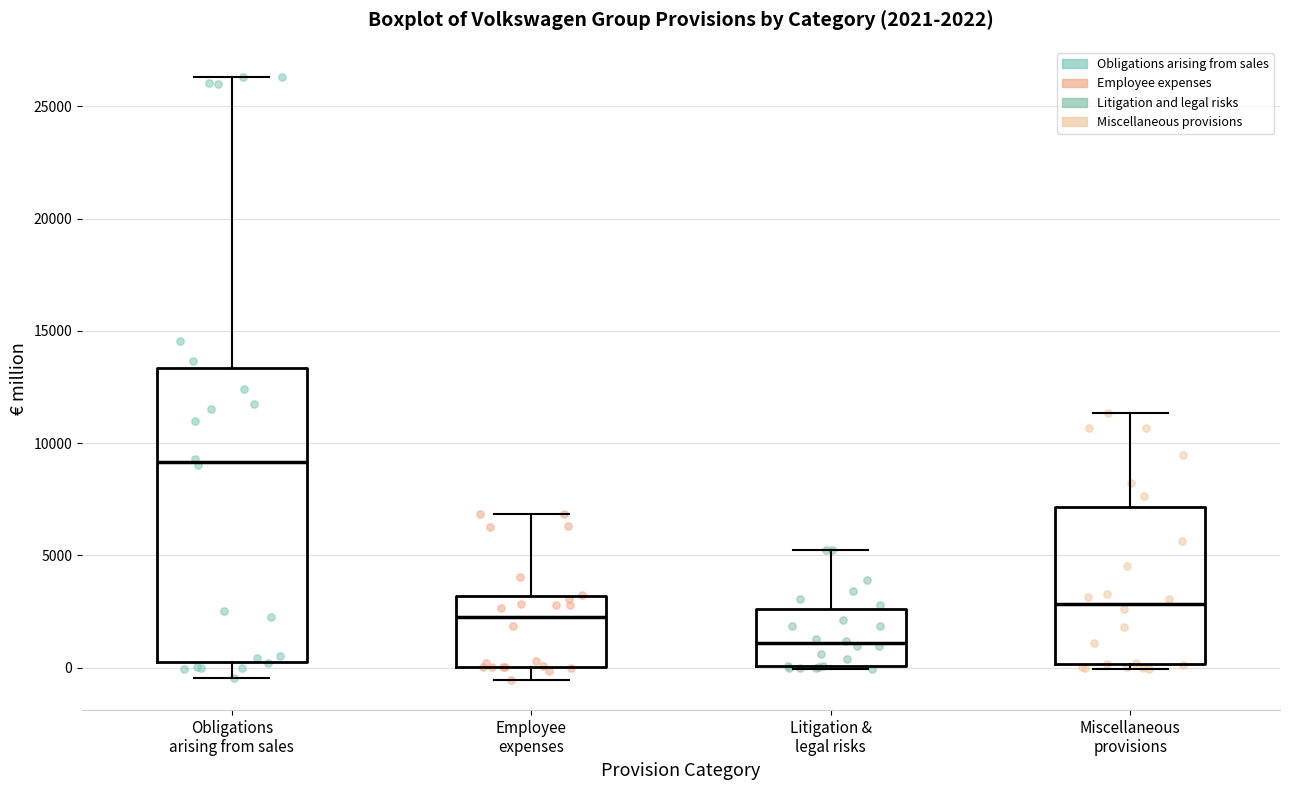

Which box's median line is the lowest?

Litigation & legal risks